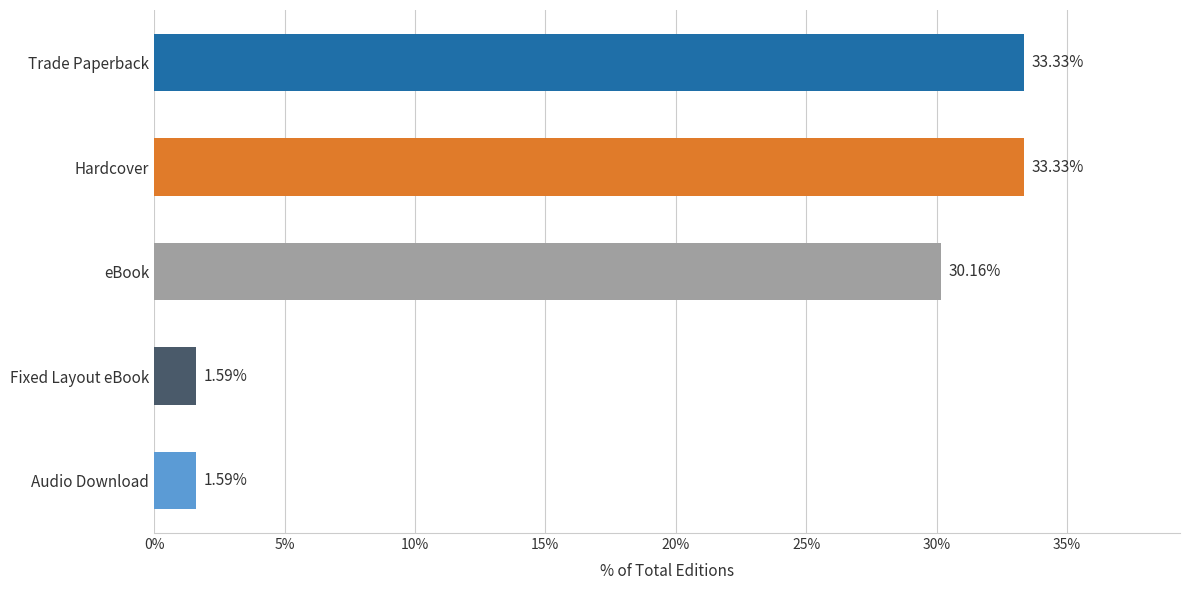

What is the maximum value shown in the chart?

33.3